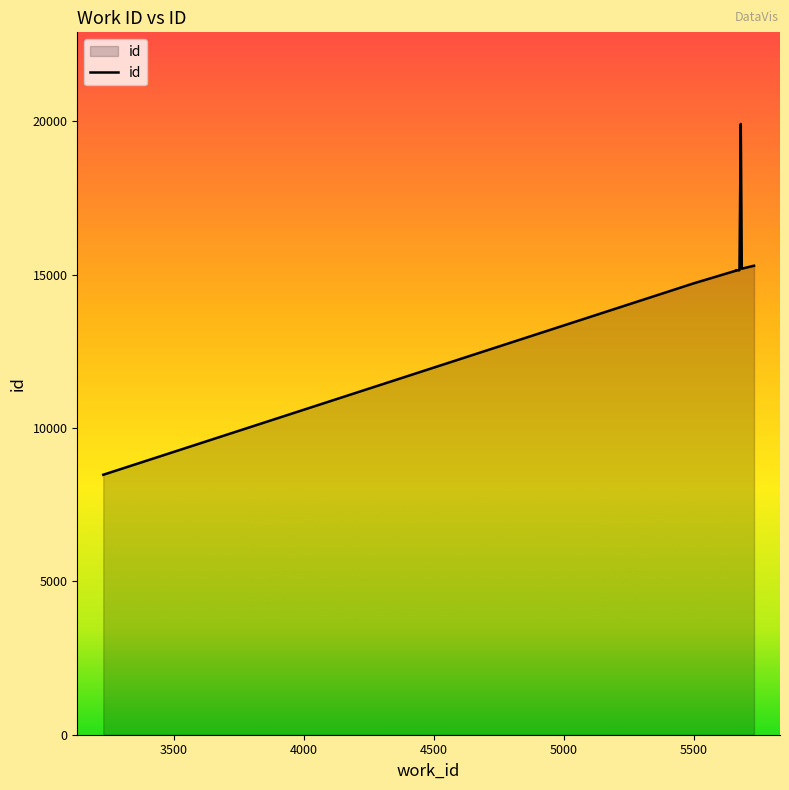

Approximately how many times larger is the value at 5729 compared to 5673?

1.0